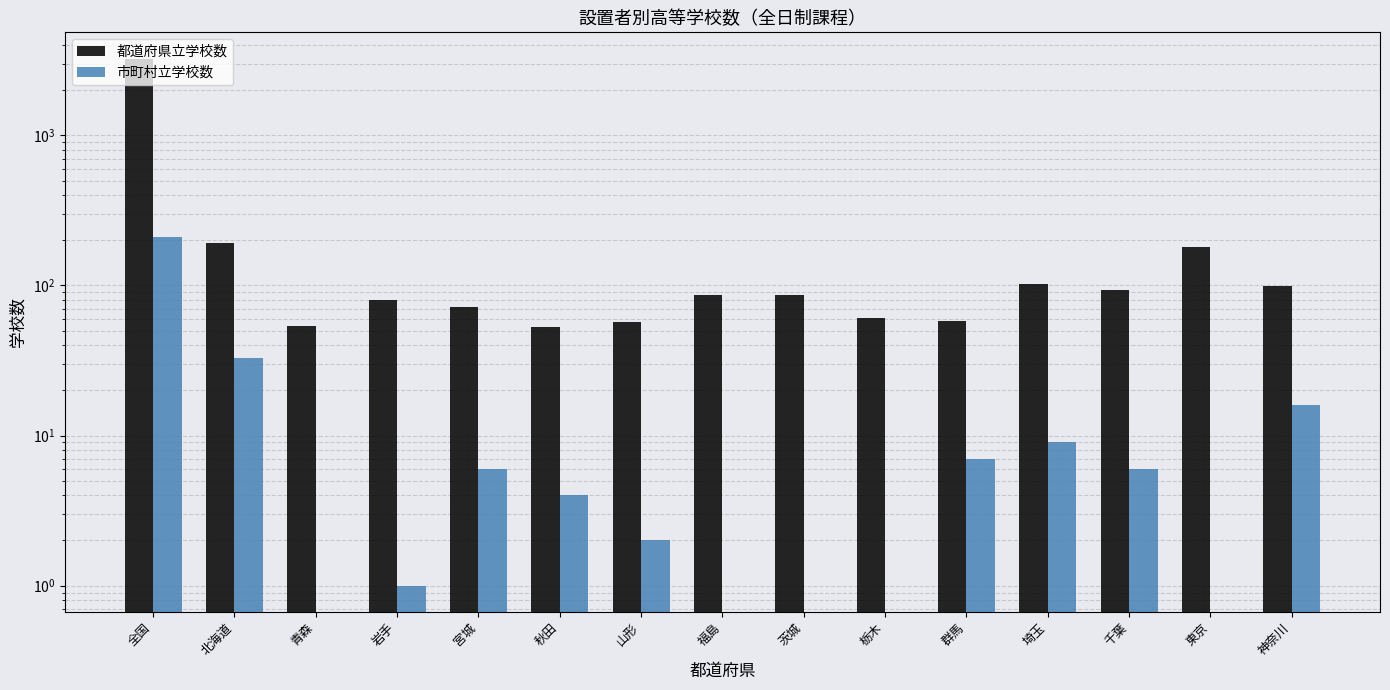

The value of 市町村立学校数 at 群馬 is 10. True or false?

False